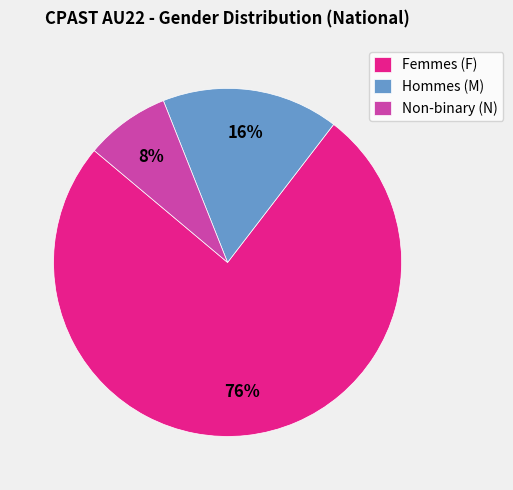

To the nearest percent, what portion does Femmes (F) represent?

76%